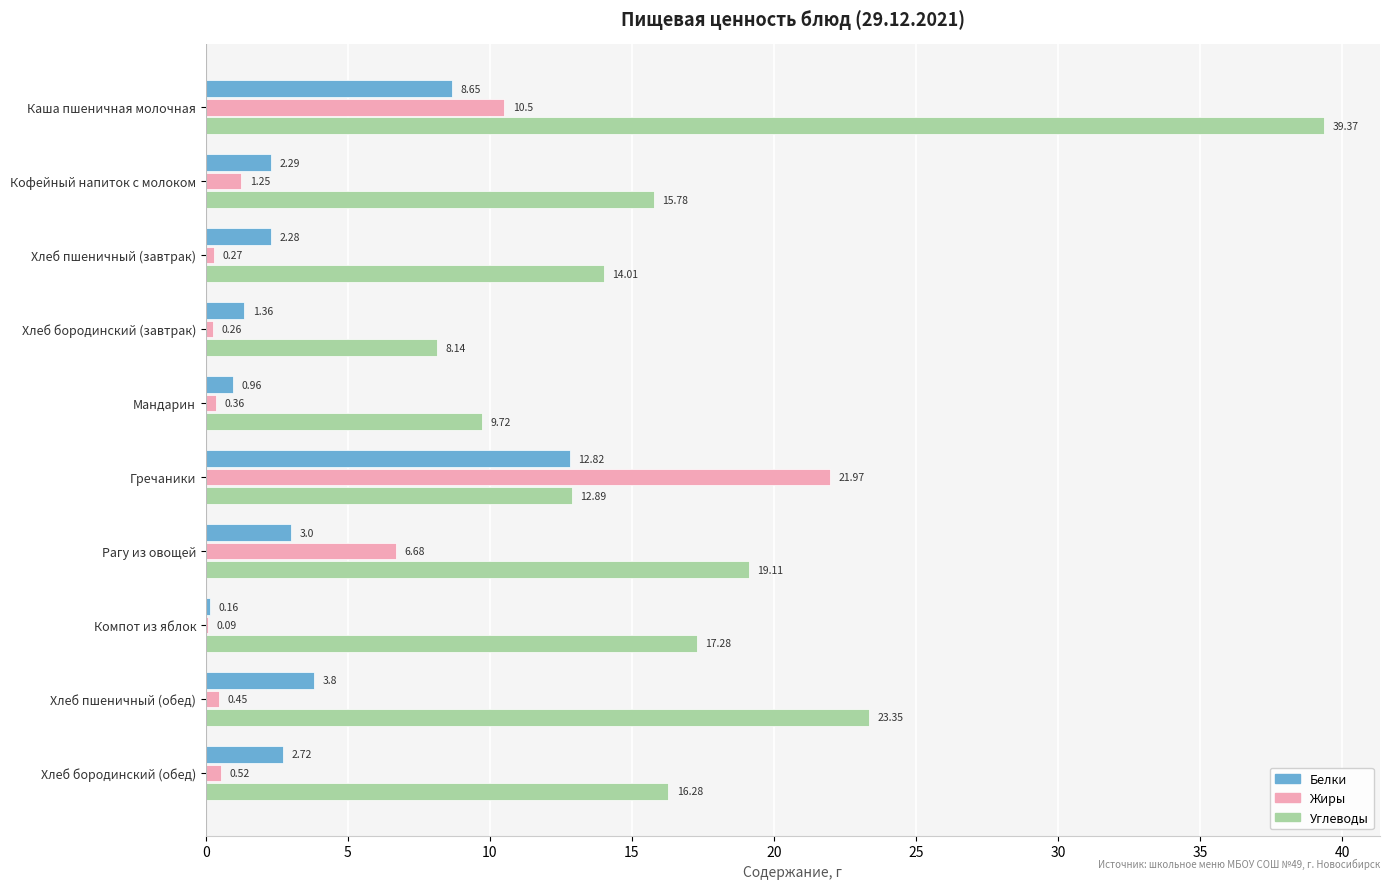

At which label does Белки reach its peak?

Гречаники